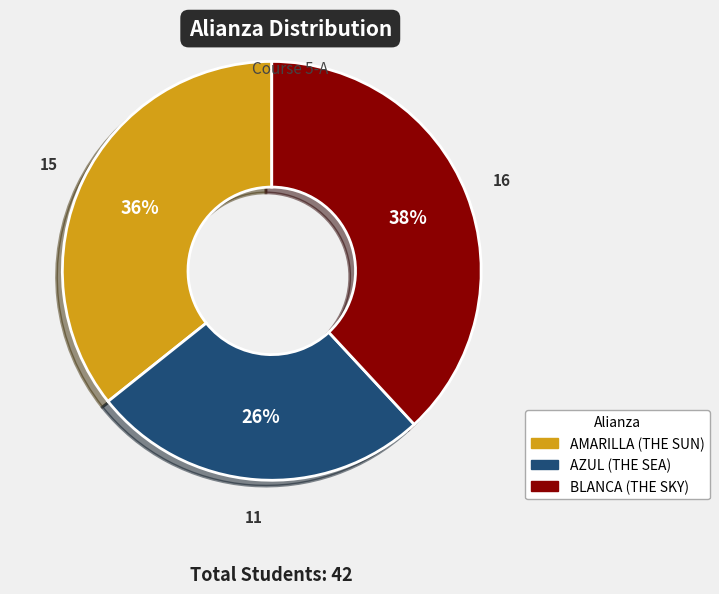

Rank the categories by value from highest to lowest.

BLANCA (THE SKY), AMARILLA (THE SUN), AZUL (THE SEA)